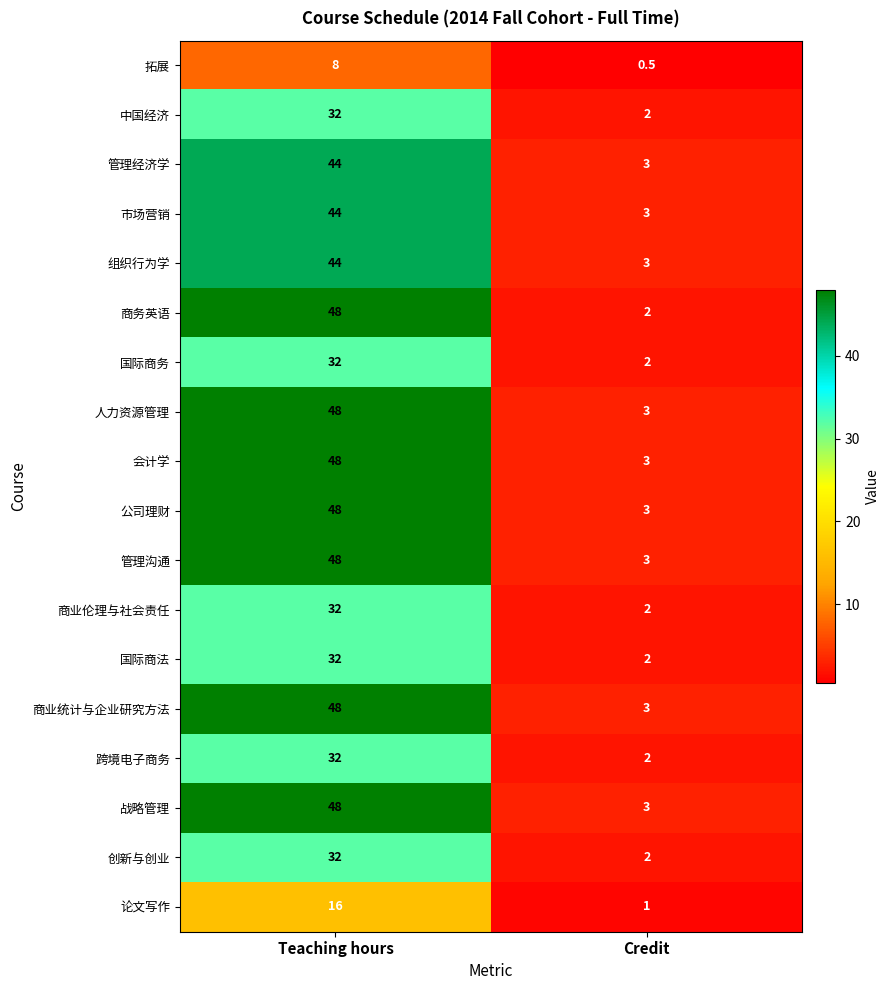

Which label corresponds to the smallest value in the chart?

Credit